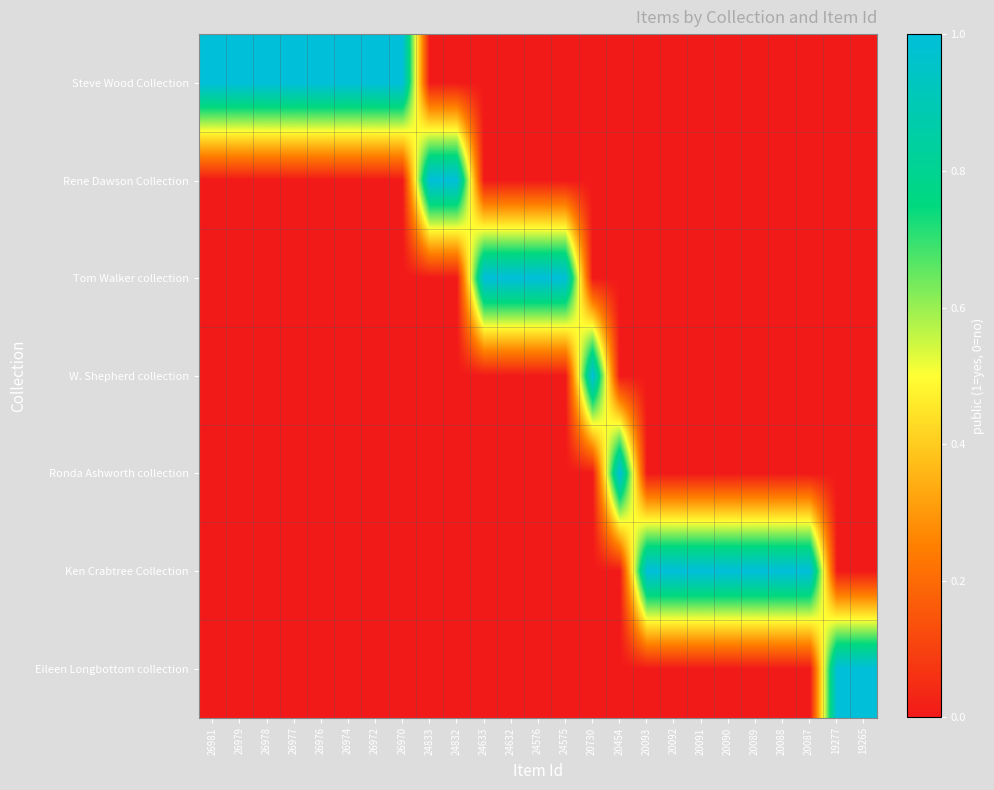

What is the maximum value shown in the chart?

1